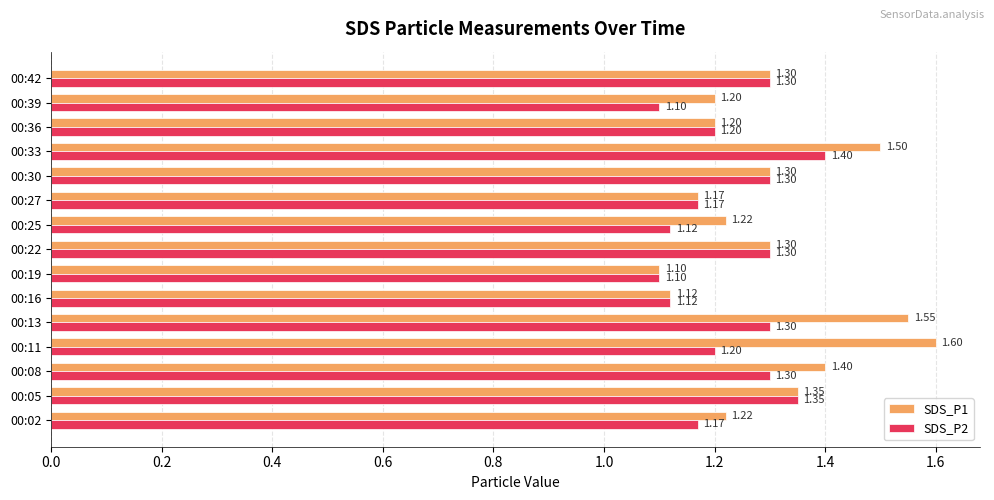

What is the sum of all SDS_P1 values?

19.5